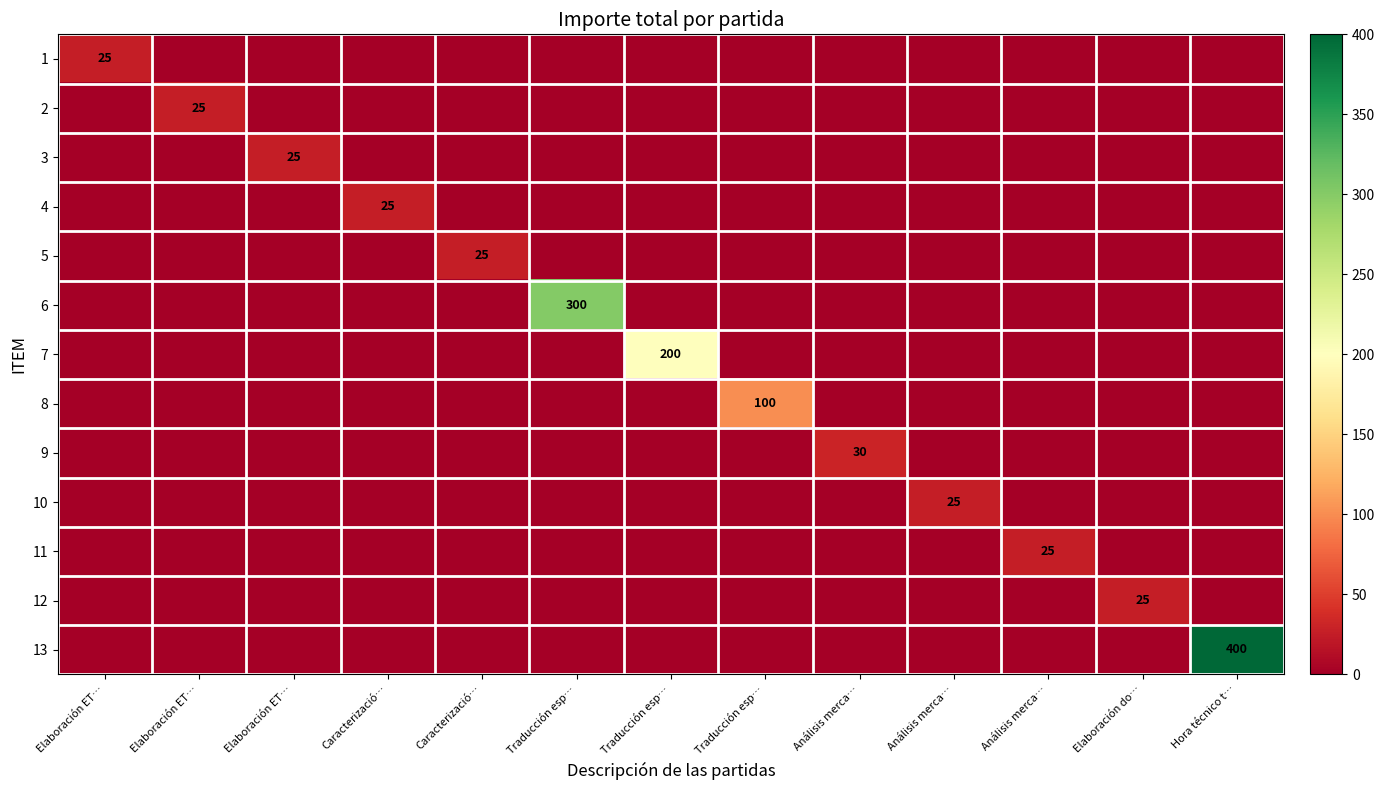

At which label does 12 reach its minimum?

Elaboración ET…